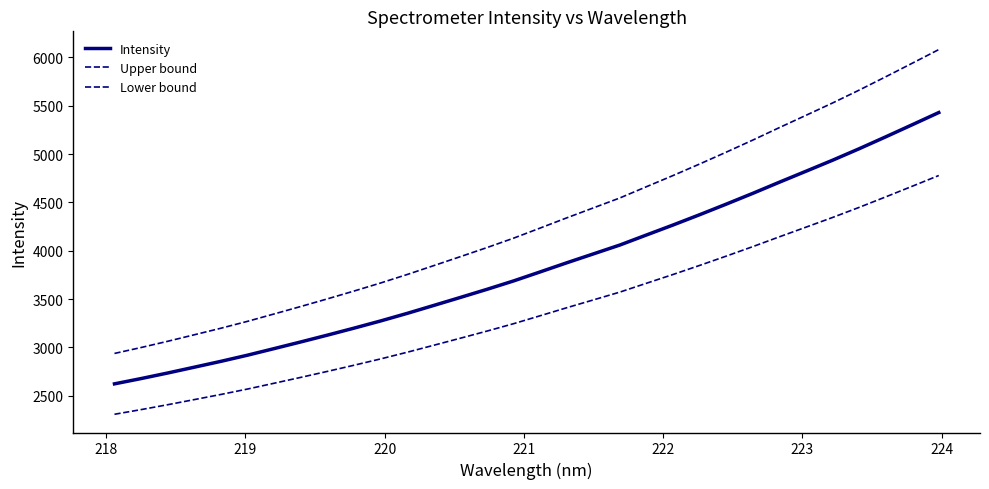

Rank the series by their maximum value, from highest to lowest.

Upper bound, Intensity, Lower bound